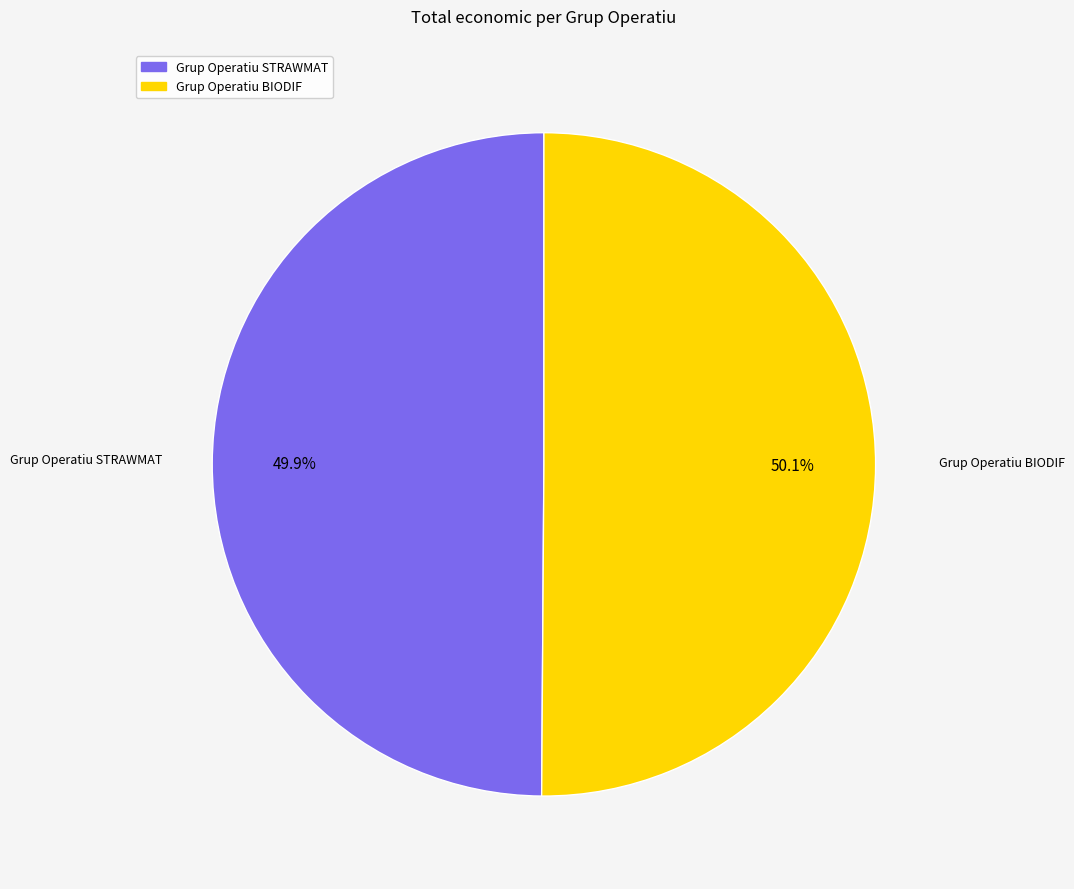

True or false: Grup Operatiu BIODIF accounts for 38% of the total.

False